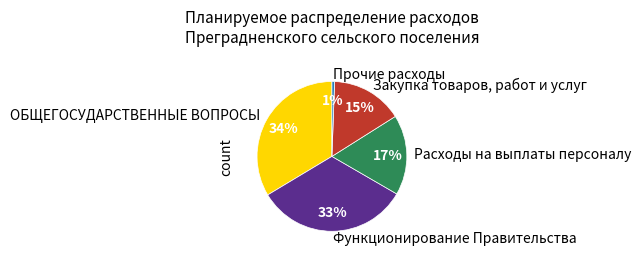

The Закупка товаров, работ и услуг slice represents 15% of the pie. True or false?

True